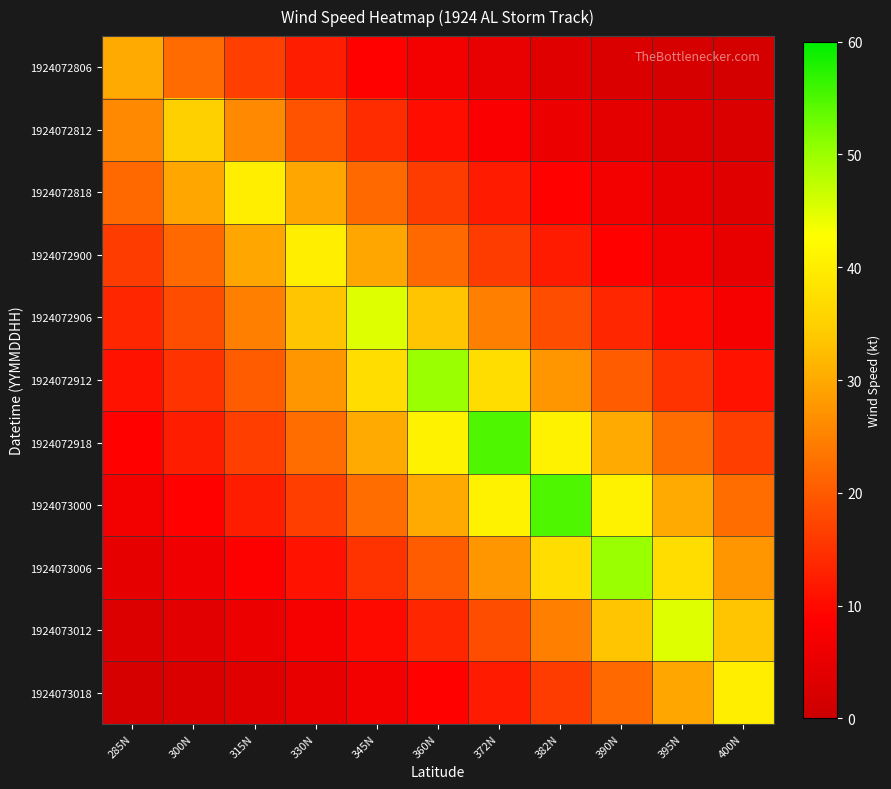

How many categories are shown in the chart?

11